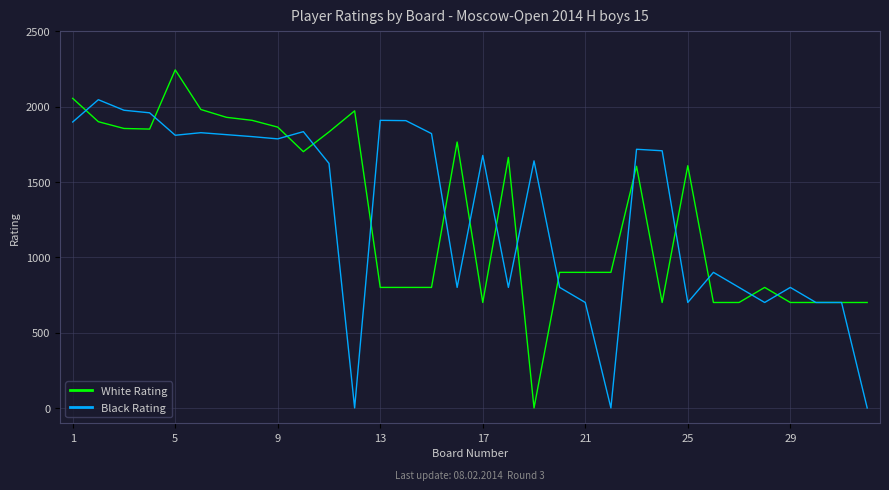

What is the maximum value shown in the chart?

2244